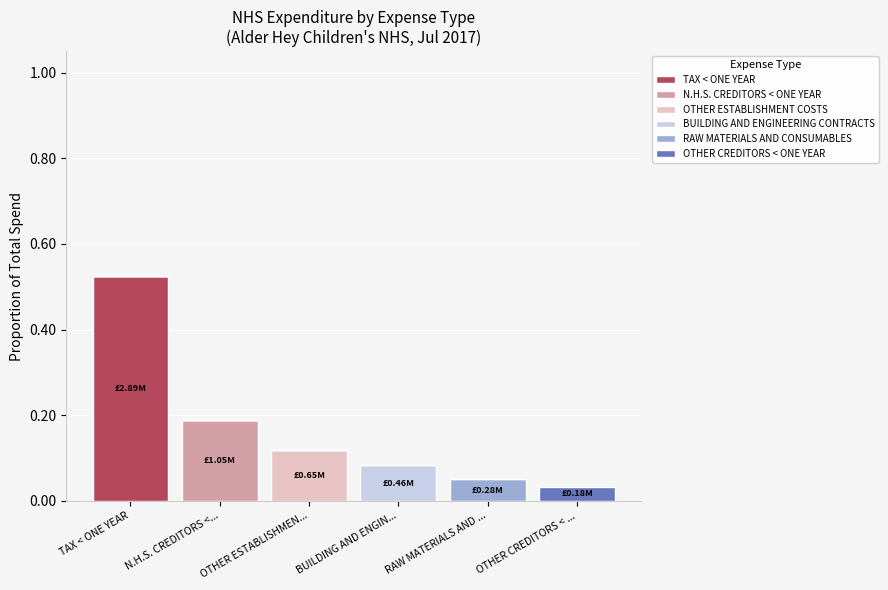

Which category has the highest value in the TAX < ONE YEAR series?

TAX < ONE YEAR